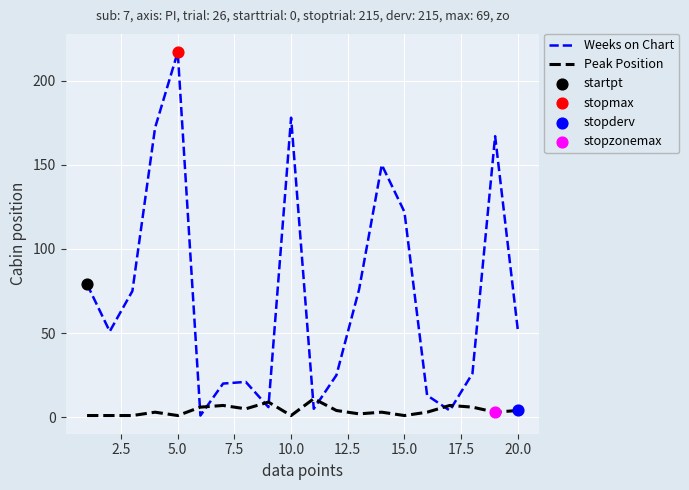

What is the difference between the maximum and minimum values in the Weeks on Chart series?

216